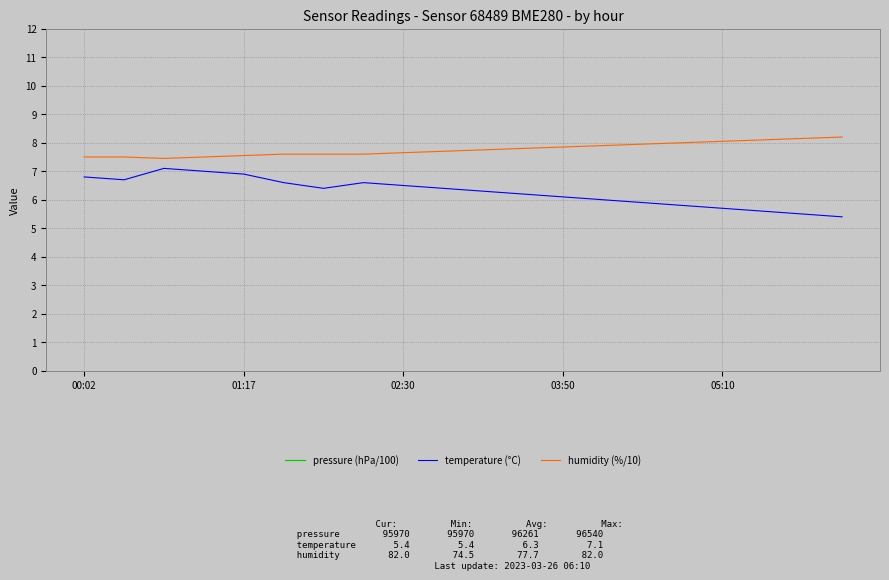

True or false: temperature (°C) has a value of 6.9 at 01:17.

True